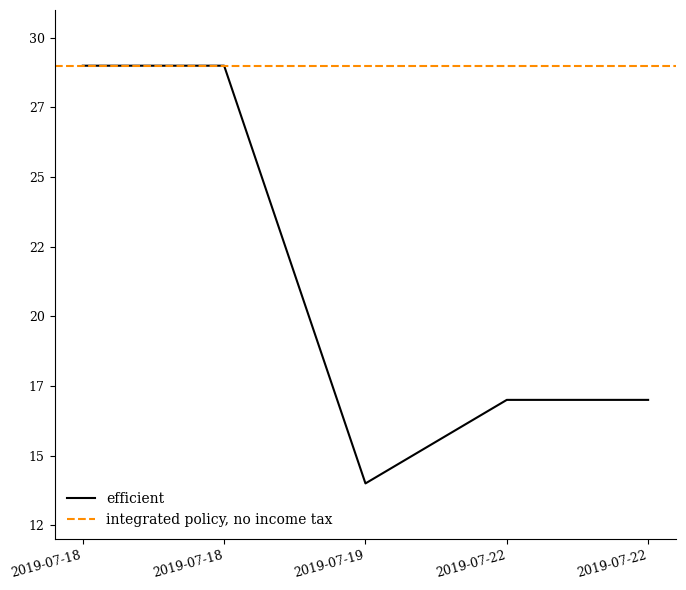

How many values are between 17 and 29?

4